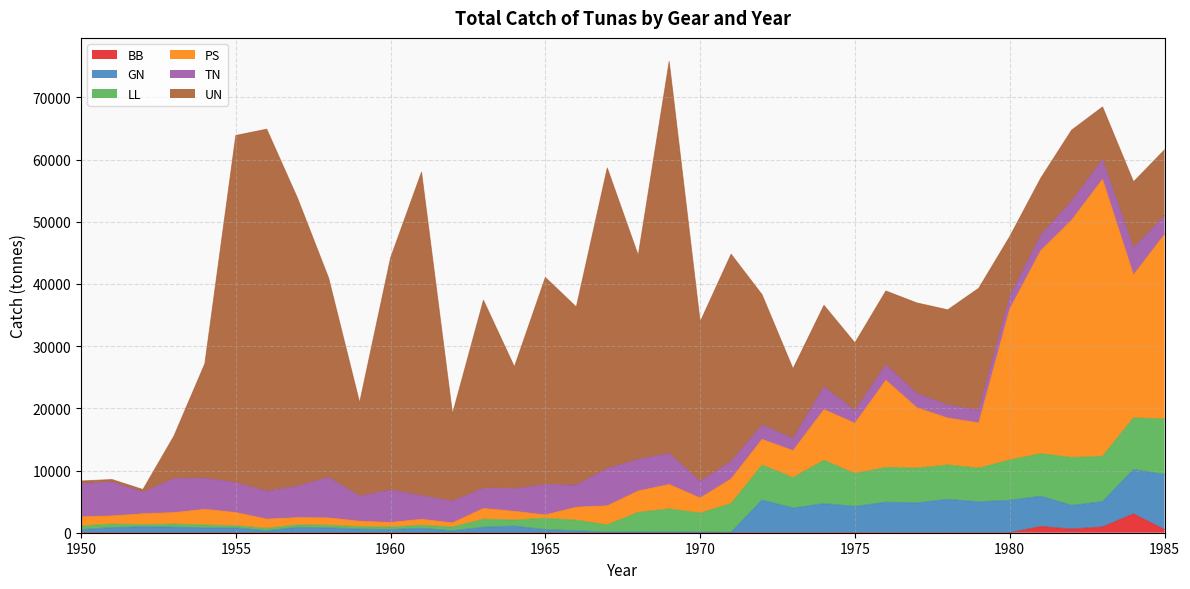

What is the sum of all BB values?

6078.0